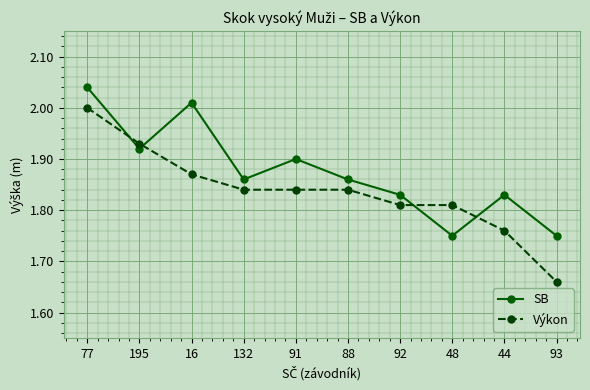

What is the difference between the maximum and second lowest values in the SB series?

0.3